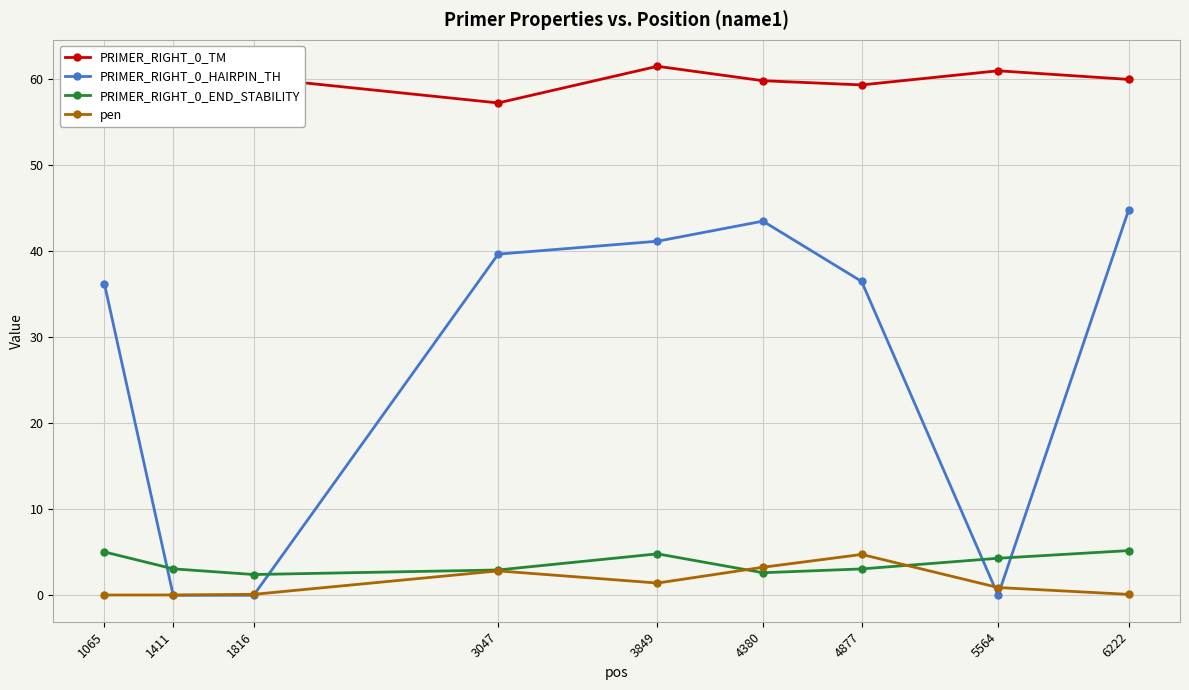

What is the difference between the maximum and minimum values in the PRIMER_RIGHT_0_END_STABILITY series?

2.8